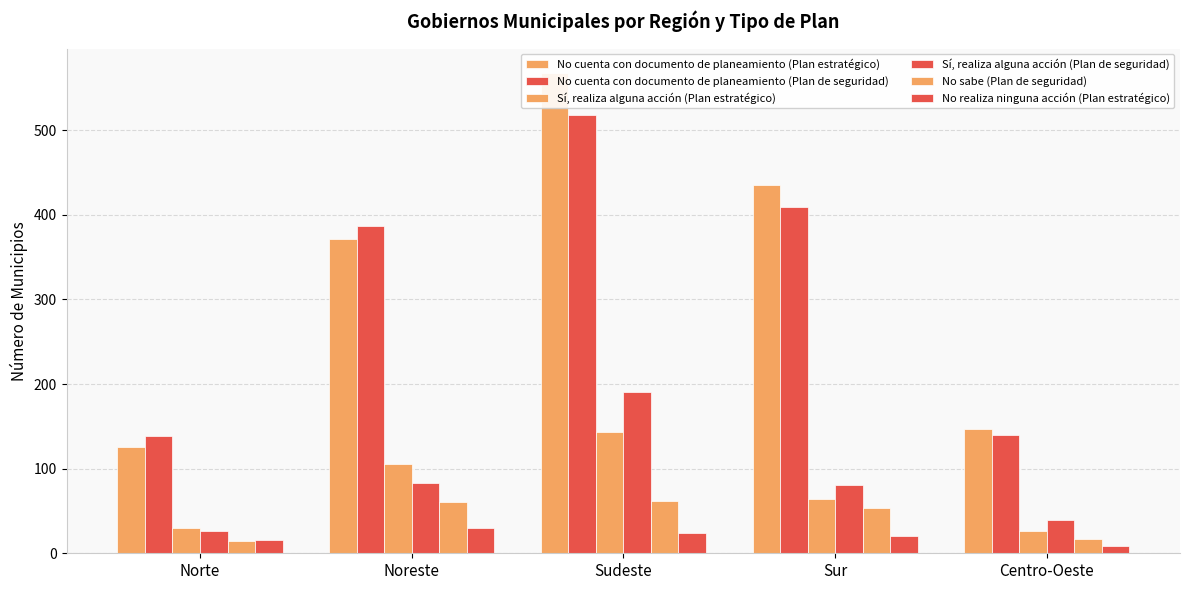

What is the minimum value shown in the chart?

9